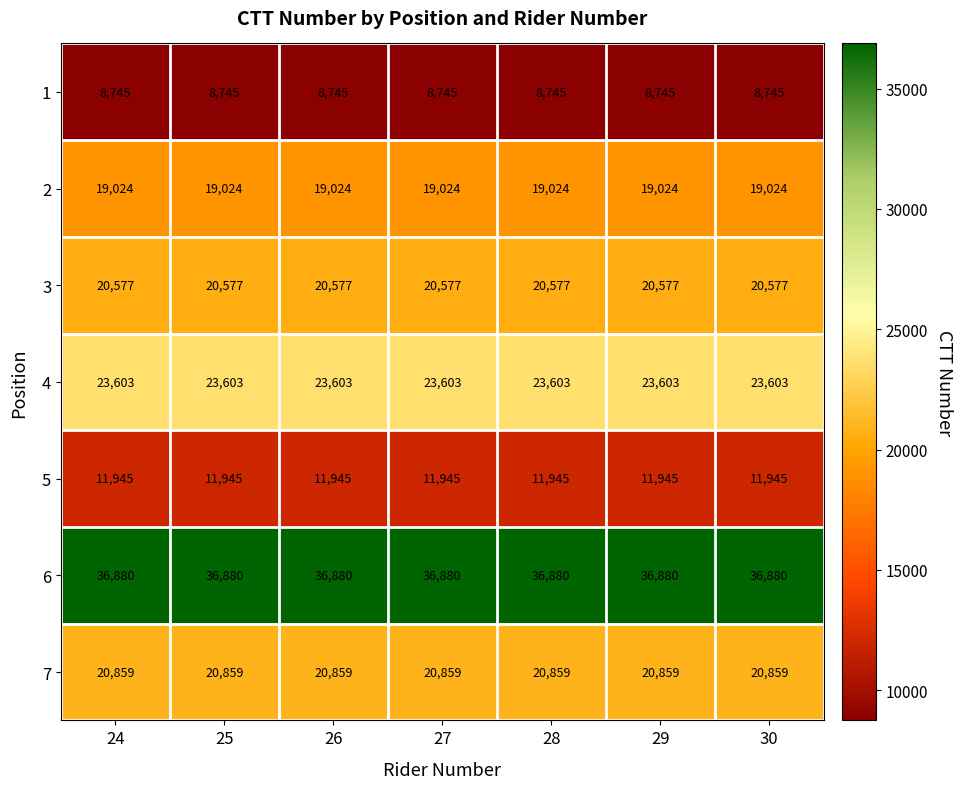

Read the 2 value at 25.

19024